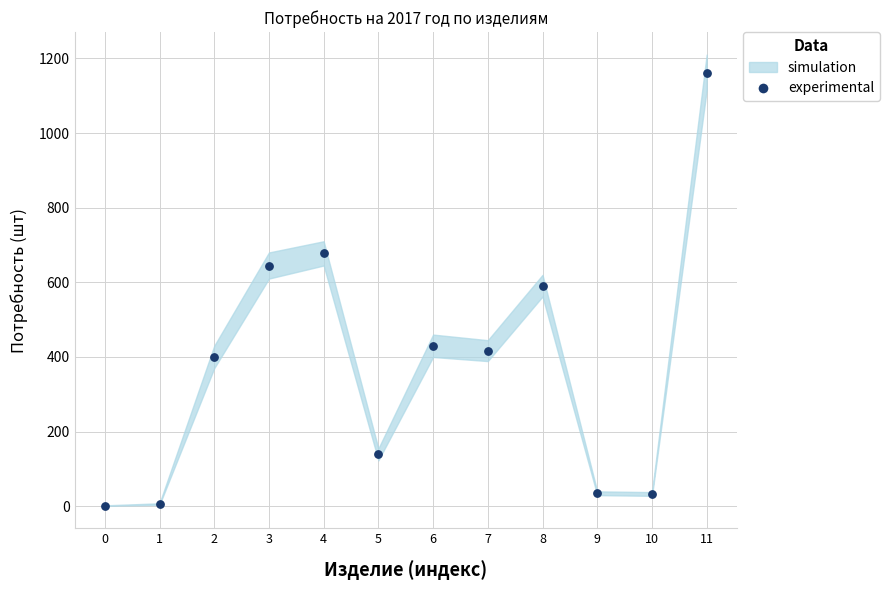

What is the range of Y values (max minus min)?

1160.0